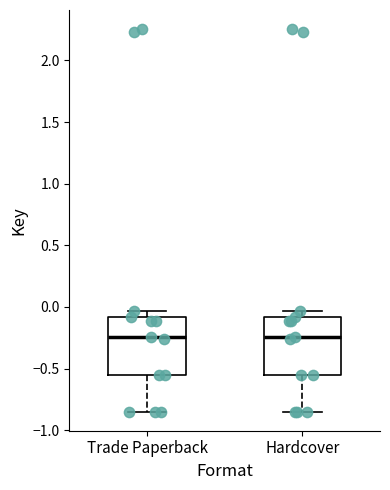

Reading left to right, read every box against the y-axis: the position of its median line, the range the box covers, and the ends of its whiskers. The values are not printed on the chart, so give them approximately, as read against the axis.

Trade Paperback: median -0.25, box -0.55 to -0.10, whiskers -0.85 to -0.05
Hardcover: median -0.25, box -0.55 to -0.10, whiskers -0.85 to -0.05